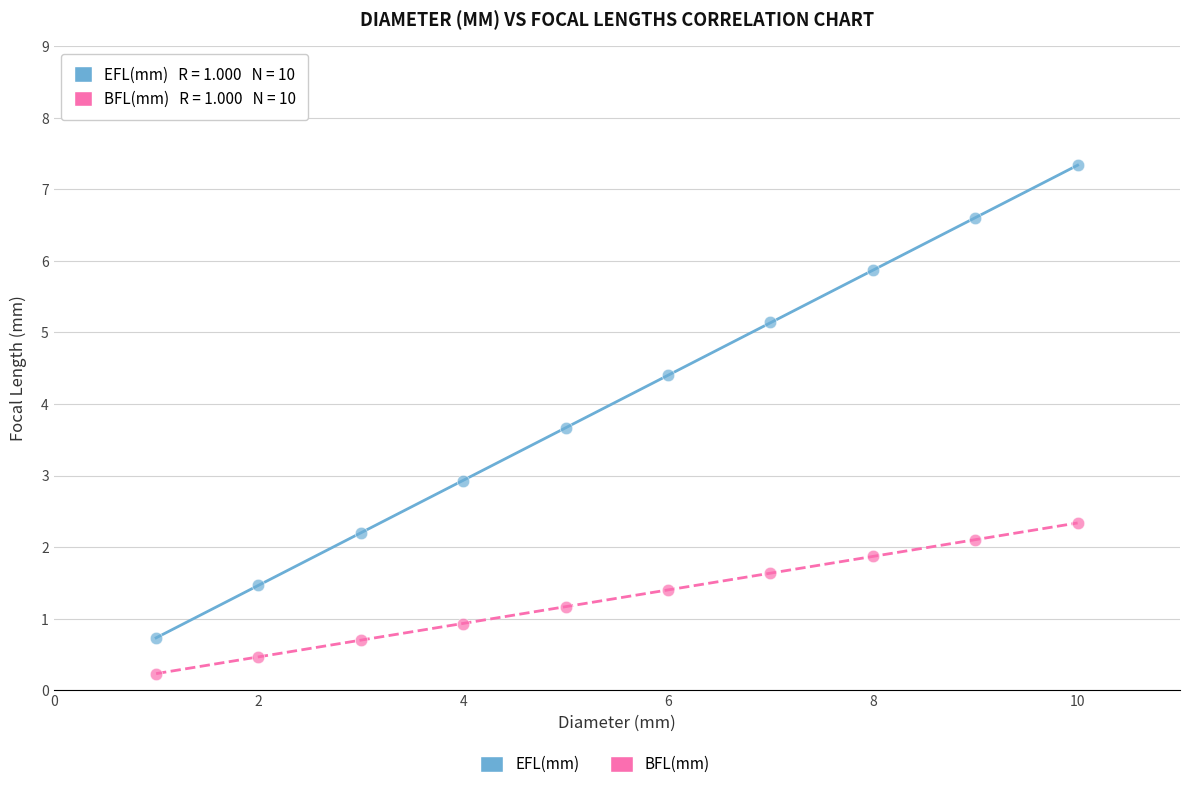

Which series reaches the maximum Y coordinate?

EFL(mm)